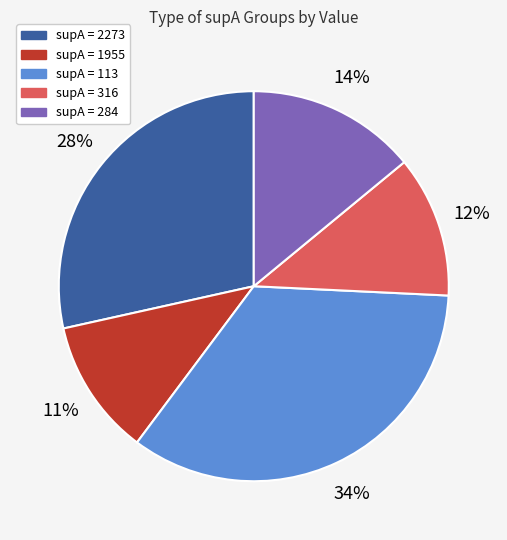

To the nearest percent, what is the average slice percentage?

20%